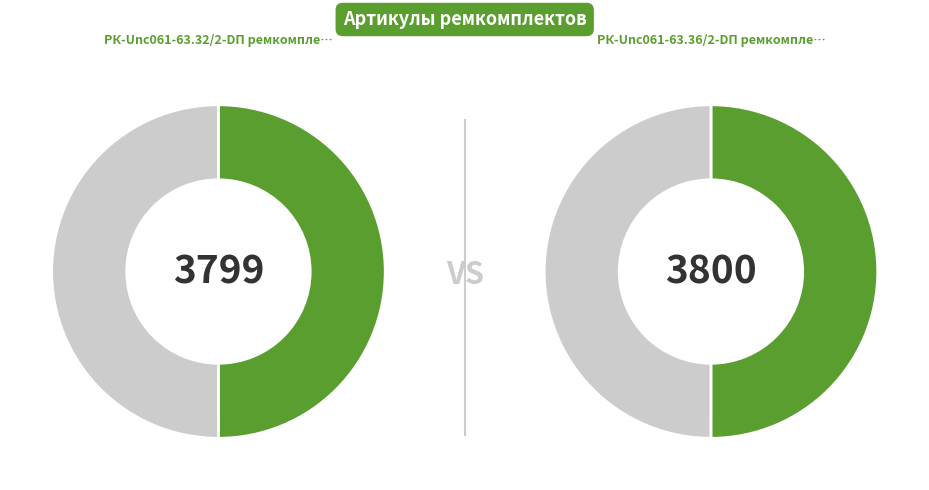

Which slice is the largest?

РК-Unc061-63.36/2-DП ремкомплект